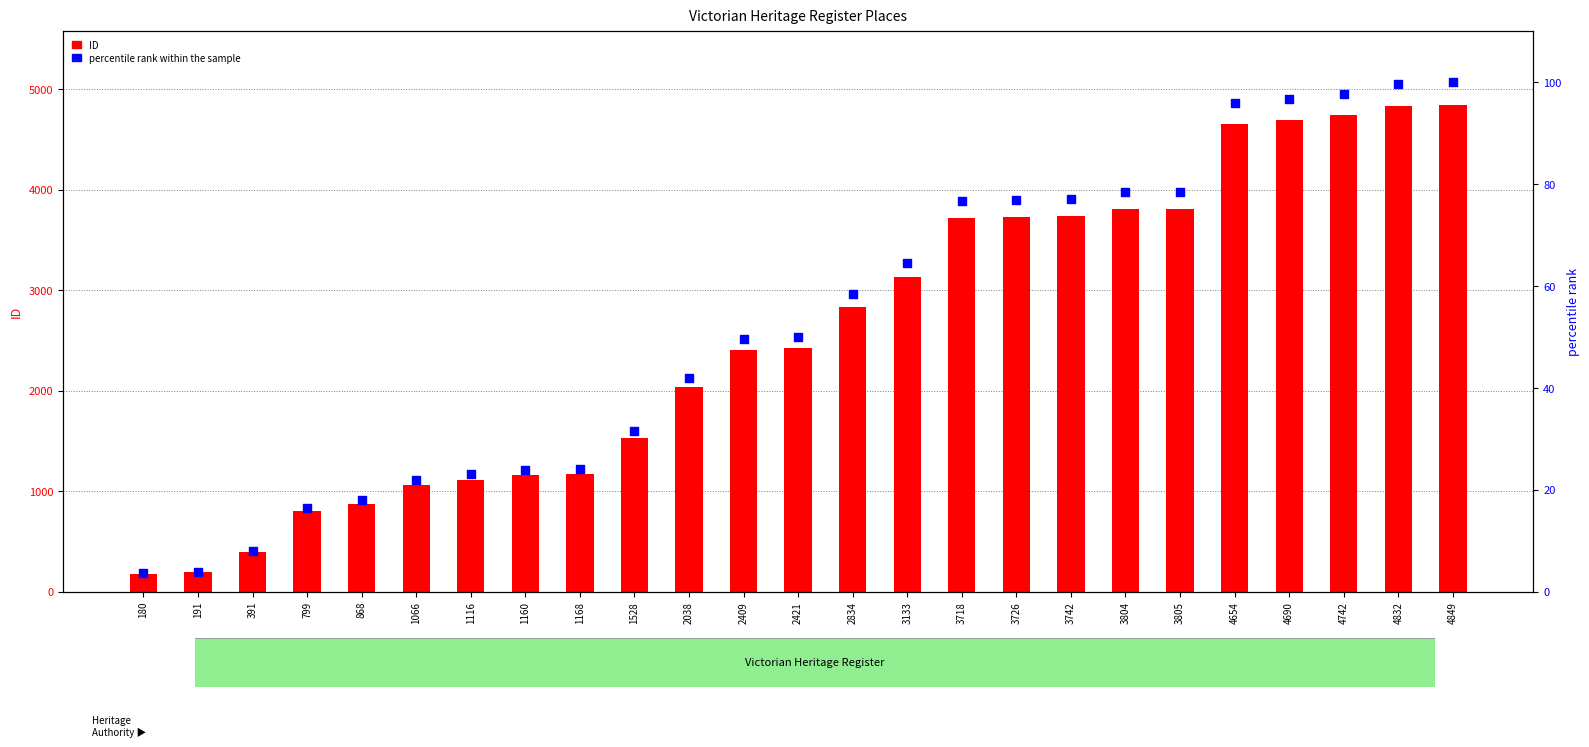

Which series has the widest spread of Y values?

ID